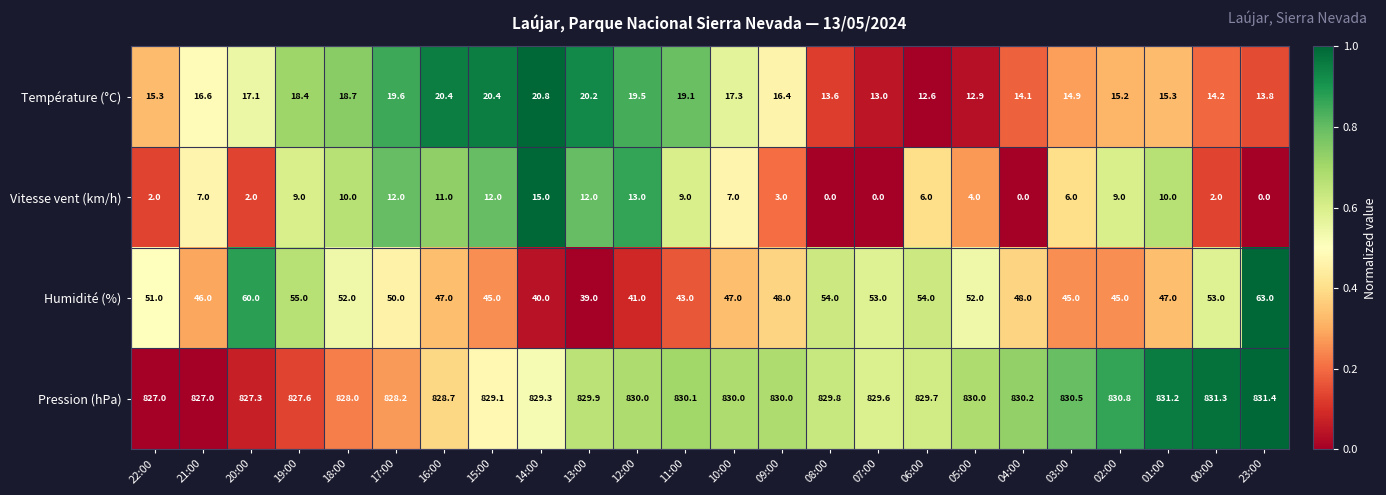

Which series changed the most between 11:00 and 23:00?

Humidité (%)